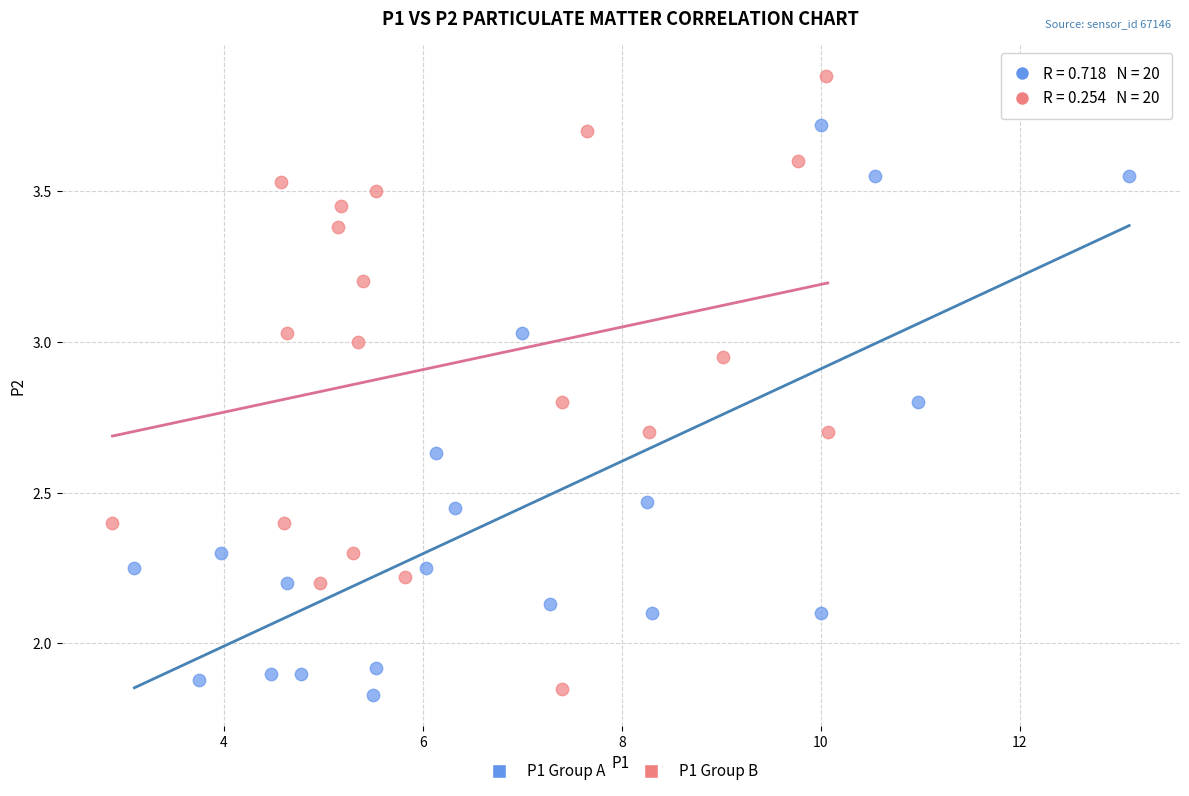

Which series has the widest spread of Y values?

P1 Group B